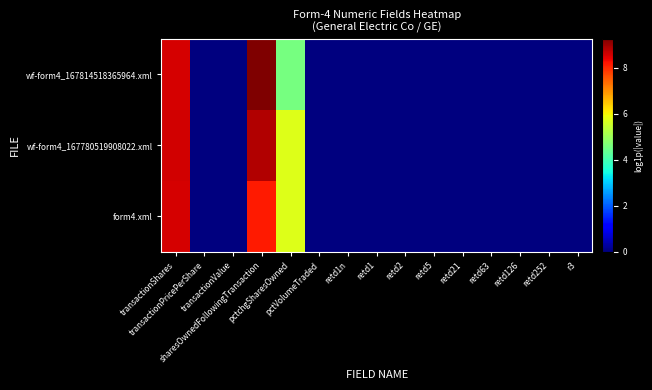

At retd1n, list the series in order from largest to smallest.

wf-form4_167814518365964.xml, wf-form4_167780519908022.xml, form4.xml